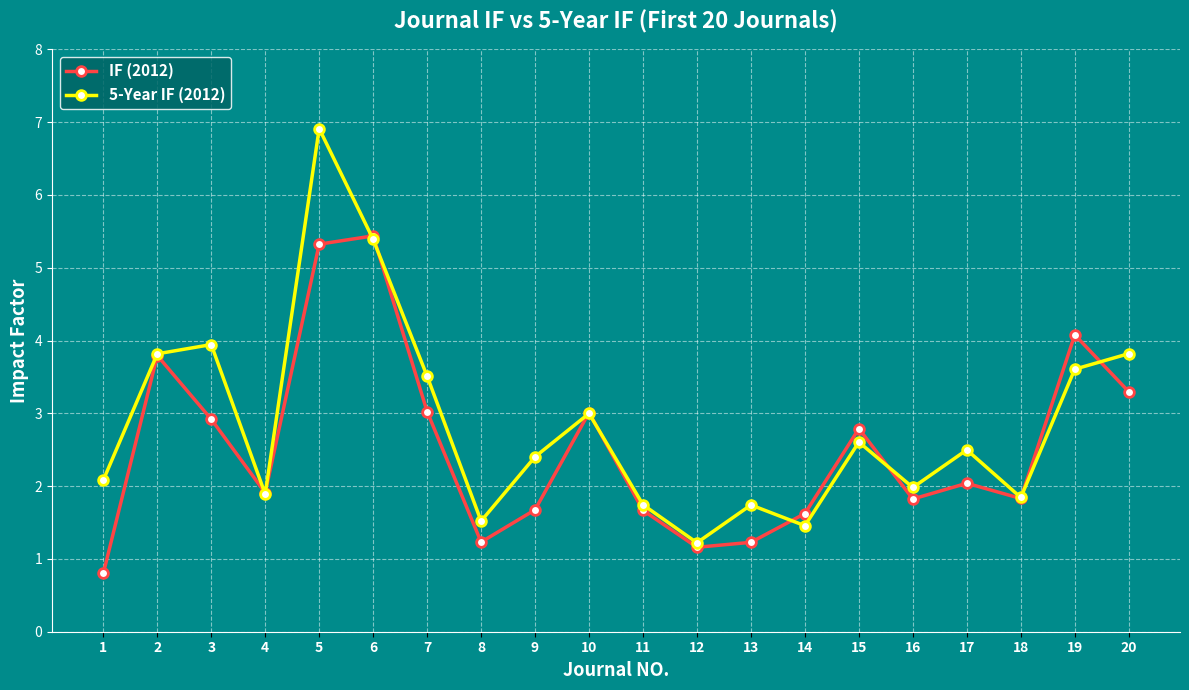

How many distinct data groups are displayed?

2